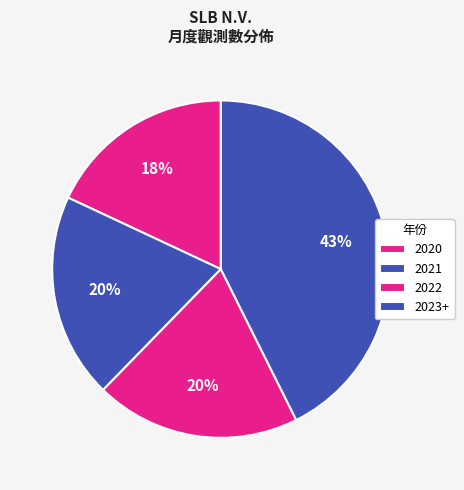

Does 2021 represent more than half of the total?

No